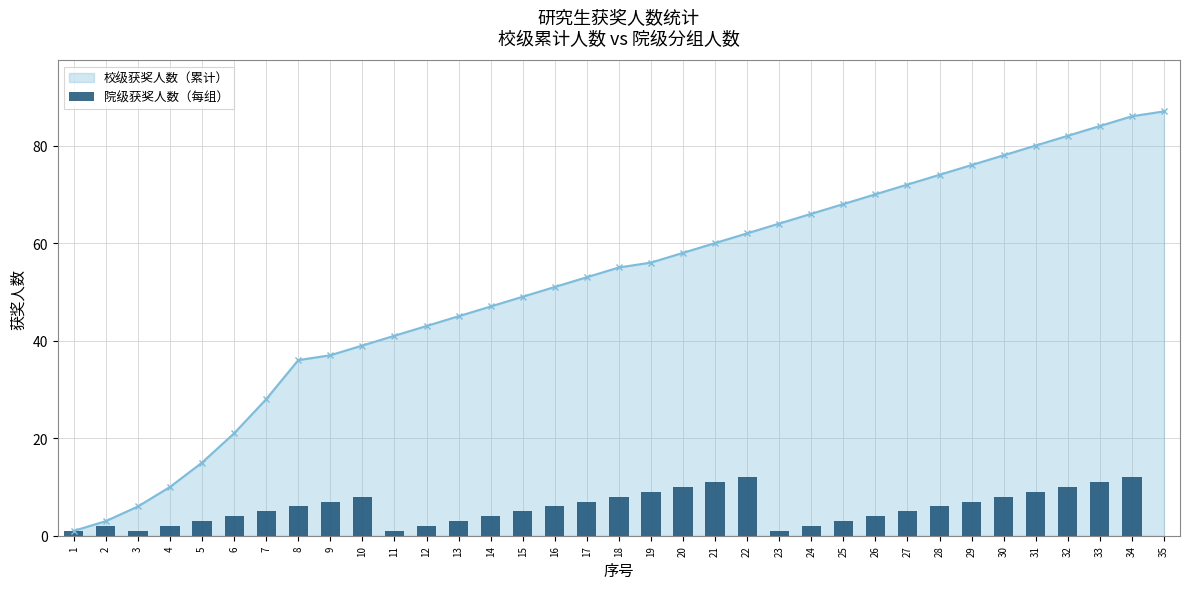

Rank the categories by value from lowest to highest.

35, 1, 3, 11, 23, 2, 4, 12, 24, 5, 13, 25, 6, 14, 26, 7, 15, 27, 8, 16, 28, 9, 17, 29, 10, 18, 30, 19, 31, 20, 32, 21, 33, 22, 34